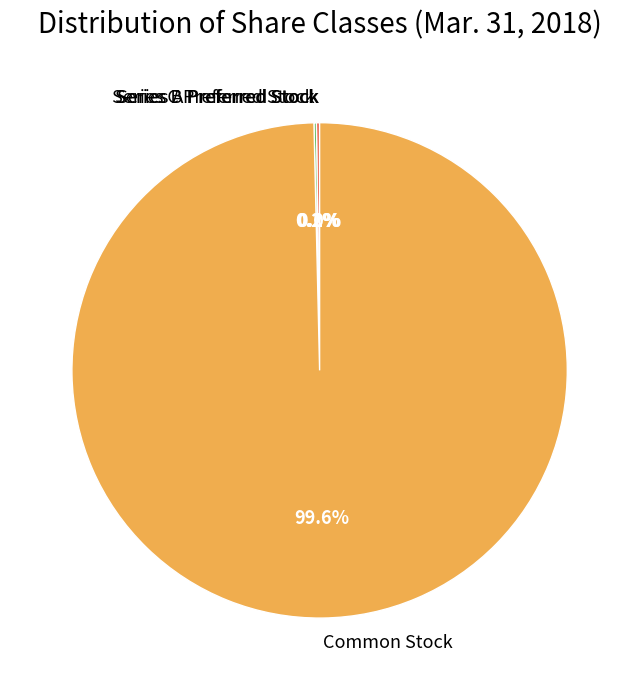

Does any single category account for the majority?

Yes